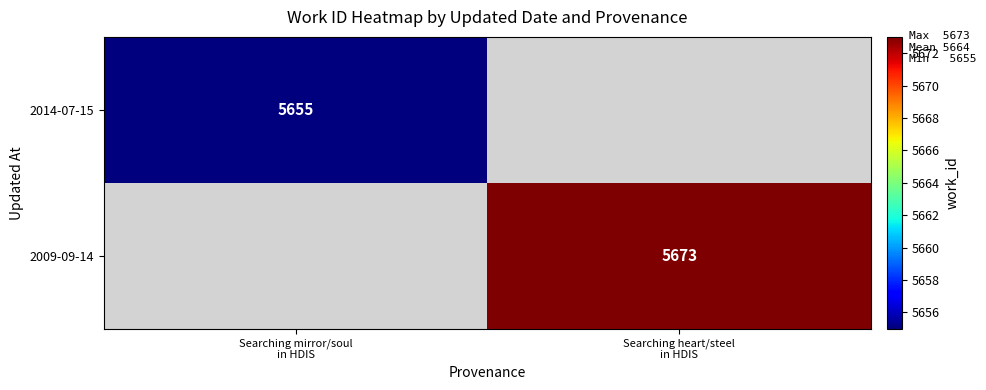

Rank the series at Searching mirror/soul in HDIS from highest to lowest value.

2014-07-15, 2009-09-14